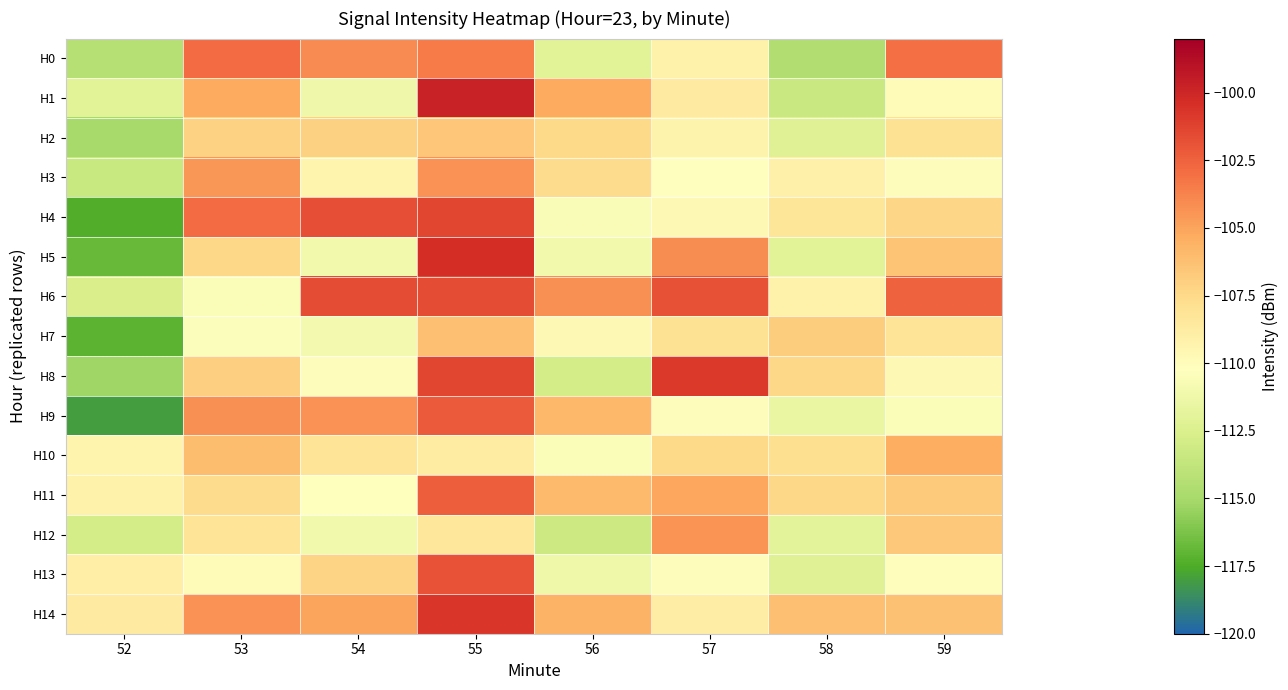

Reading left to right, extract all data points from this chart.

H0: 52=-114.3	53=-102.9	54=-104.1	55=-103.5	56=-112.0	57=-109.2	58=-114.6	59=-103.0
H1: 52=-112.0	53=-105.3	54=-111.2	55=-99.7	56=-105.3	57=-108.6	58=-113.3	59=-109.9
H2: 52=-115.0	53=-107.1	54=-107.1	55=-106.5	56=-107.5	57=-109.3	58=-112.2	59=-108.0
H3: 52=-113.5	53=-104.5	54=-109.4	55=-104.3	56=-107.7	57=-110.3	58=-109.1	59=-110.0
H4: 52=-117.4	53=-102.9	54=-101.7	55=-101.4	56=-110.6	57=-109.8	58=-108.3	59=-107.3
H5: 52=-116.8	53=-107.4	54=-111.0	55=-100.4	56=-111.0	57=-104.1	58=-112.0	59=-106.5
H6: 52=-112.6	53=-110.5	54=-101.7	55=-101.7	56=-104.2	57=-101.8	58=-109.2	59=-102.5
H7: 52=-117.1	53=-110.4	54=-110.9	55=-106.2	56=-109.7	57=-108.0	58=-106.9	59=-108.1
H8: 52=-115.2	53=-106.9	54=-110.0	55=-101.4	56=-112.9	57=-100.9	58=-107.4	59=-109.7
H9: 52=-118.0	53=-104.2	54=-104.3	55=-102.2	56=-105.9	57=-110.0	58=-111.6	59=-110.5
H10: 52=-109.4	53=-106.1	54=-108.1	55=-108.8	56=-110.5	57=-107.5	58=-107.8	59=-105.3
H11: 52=-109.2	53=-107.6	54=-110.2	55=-102.3	56=-106.0	57=-105.1	58=-107.4	59=-106.8
H12: 52=-112.8	53=-108.1	54=-111.1	55=-108.4	56=-113.3	57=-104.4	58=-112.0	59=-106.6
H13: 52=-108.9	53=-109.9	54=-107.3	55=-101.9	56=-111.3	57=-110.0	58=-112.2	59=-110.1
H14: 52=-108.7	53=-104.3	54=-105.0	55=-100.7	56=-105.6	57=-108.9	58=-106.2	59=-106.3